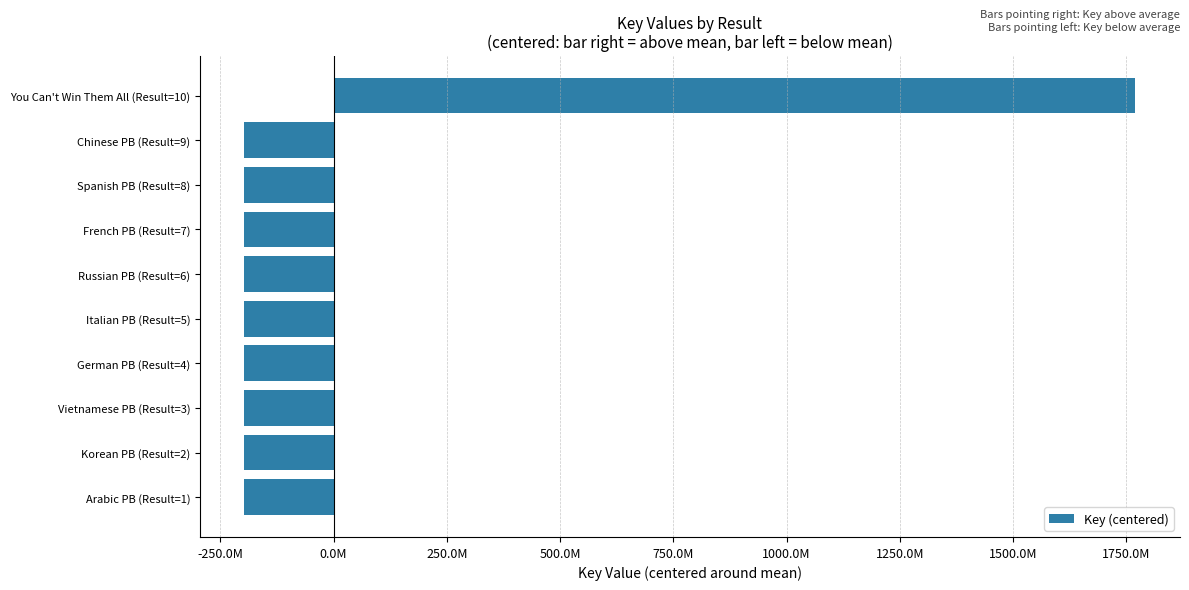

Are the bars horizontal?

Yes